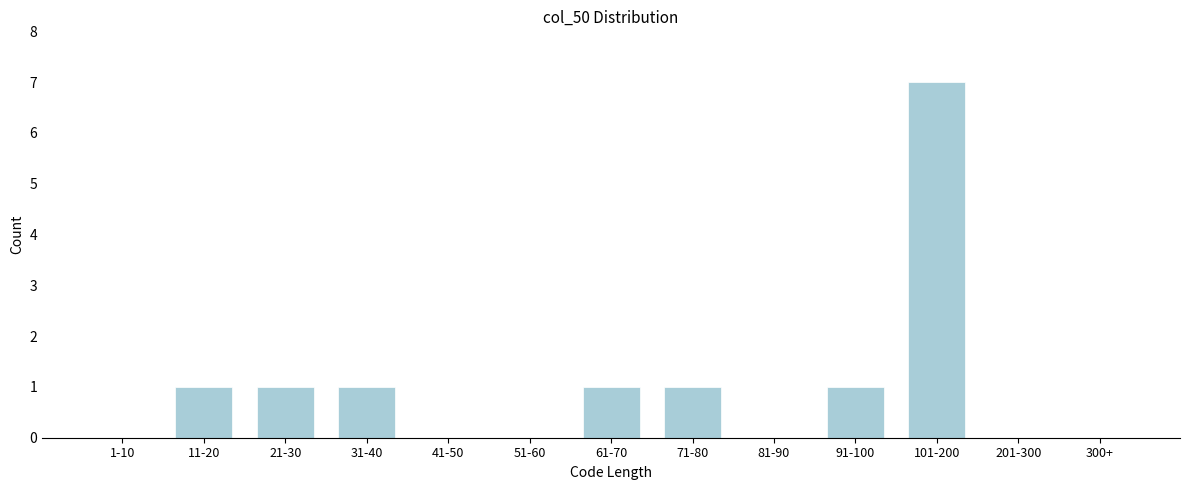

Reading left to right, list all the values displayed in this chart.

1-10=0	11-20=1	21-30=1	31-40=1	41-50=0	51-60=0	61-70=1	71-80=1	81-90=0	91-100=1	101-200=7	201-300=0	300+=0